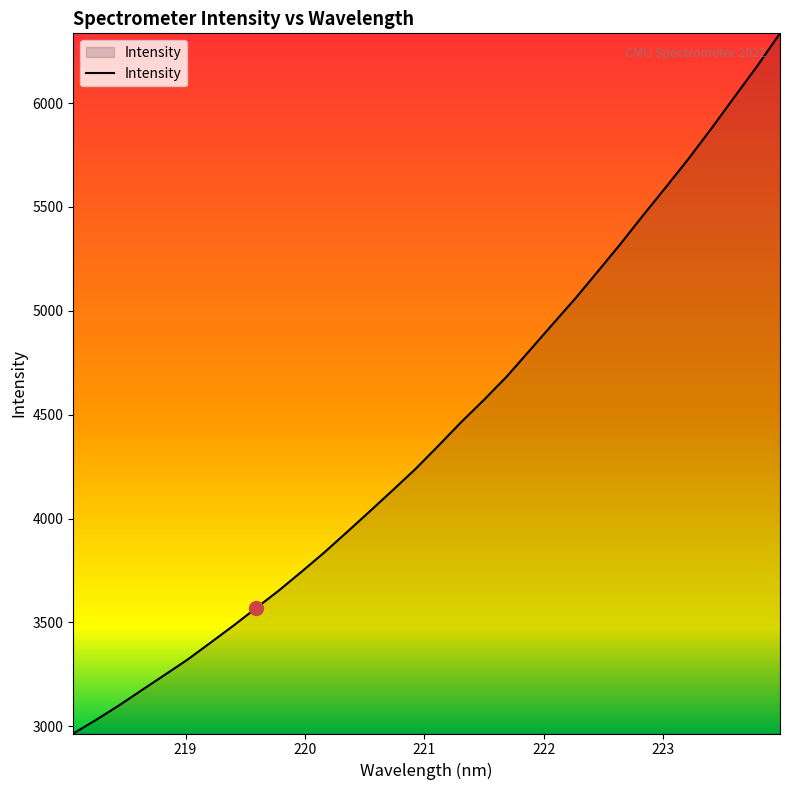

Reading left to right, transcribe all the data shown in this chart.

2965.3	3030.9	3100.2	3173.8	3246.9	3320.5	3401.2	3483.1	3567.9	3652.8	3743.7	3836.7	3935.3	4035.2	4136.2	4238.7	4350.0	4463.6	4571.0	4683.2	4808.0	4933.5	5057.8	5189.4	5322.5	5461.2	5596.9	5734.5	5879.6	6029.7	6178.4	6335.7